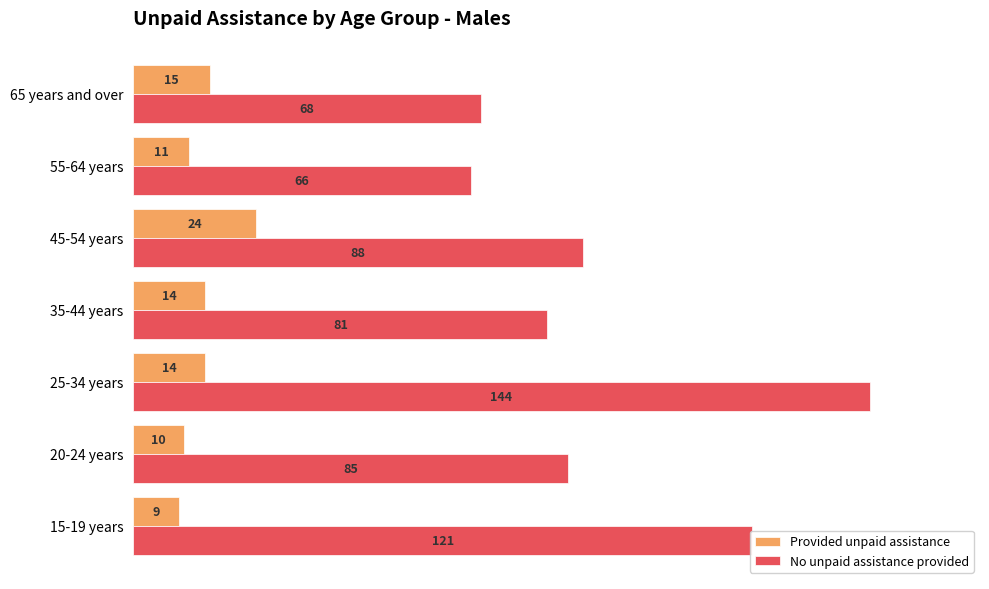

What are all the series names shown in the legend?

Provided unpaid assistance, No unpaid assistance provided